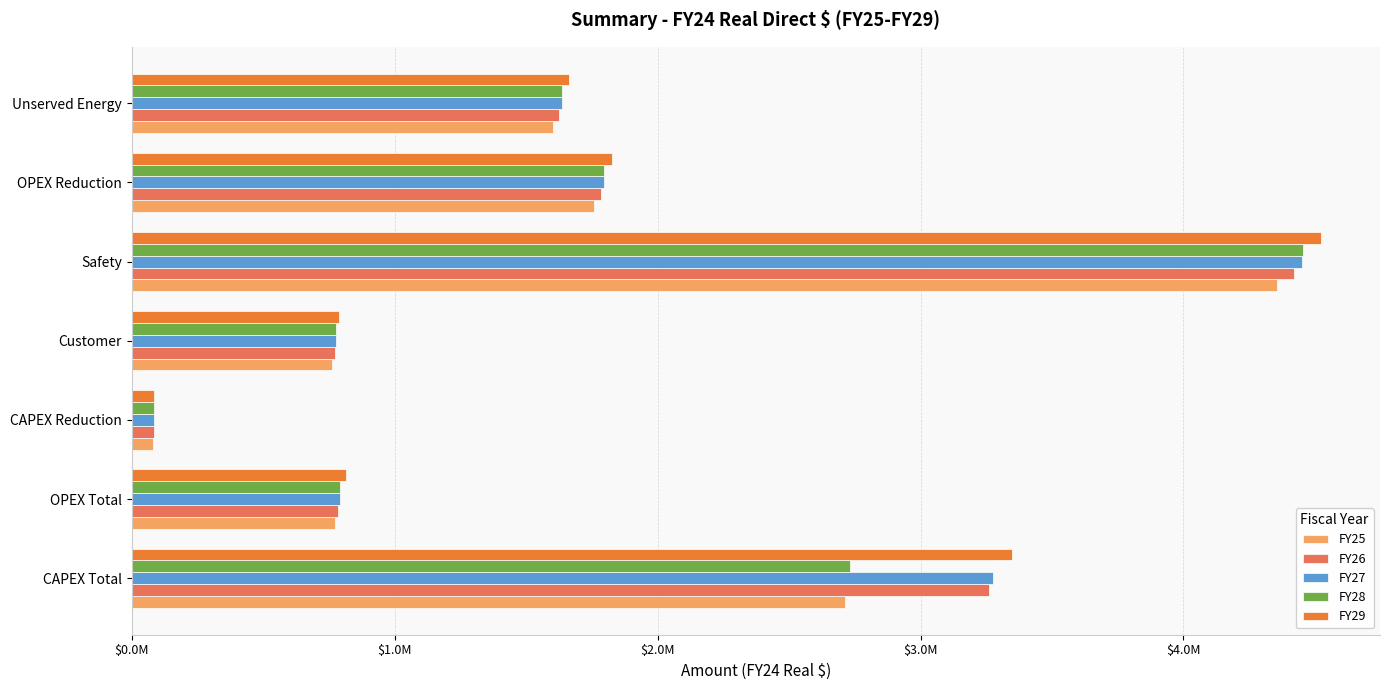

Reading left to right, transcribe all the data shown in this chart.

FY25: 2714370.4	774238.8	82215.5	760493.4	4357421.5	1758852.9	1601352.4
FY26: 3261225.4	785568.9	83418.6	771622.4	4421187.6	1784591.8	1624786.4
FY27: 3274475.8	790872.2	83981.8	776831.5	4451034.3	1796639.2	1635755.1
FY28: 2730746.3	791419.8	84039.9	777369.4	4454116.4	1797883.3	1636887.8
FY29: 3349622.3	816833.4	85307.4	789093.6	4521293.0	1824998.9	1661575.2